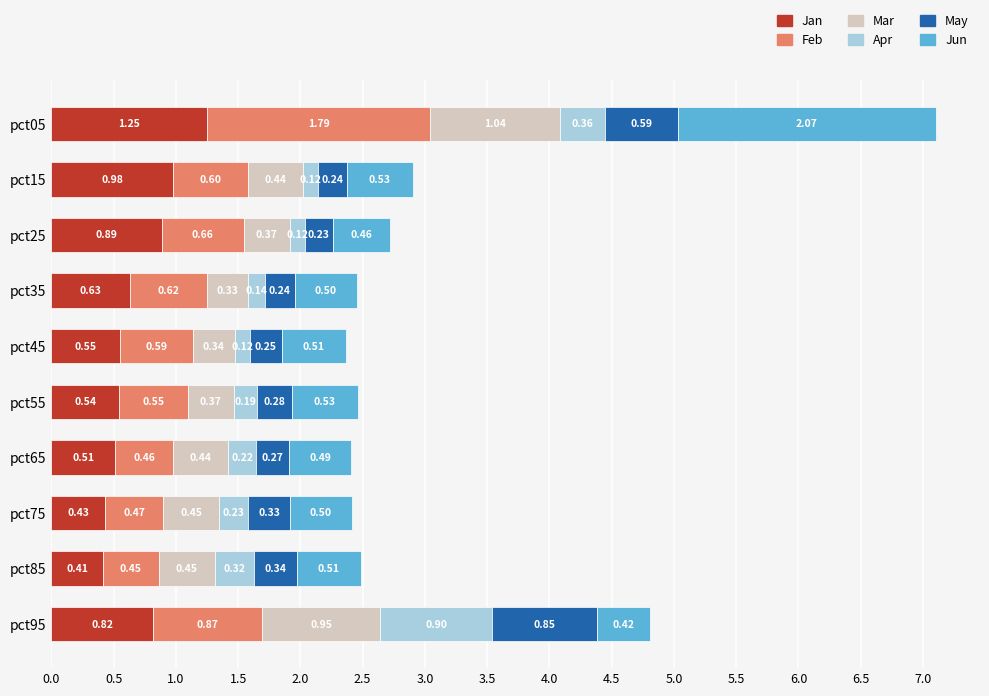

What is the sum of the Jan values at pct35 and pct45?

1.2